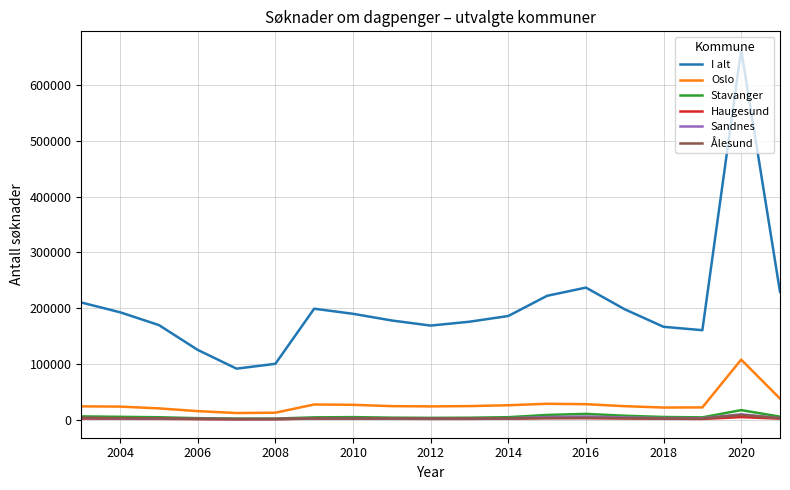

Which series has the widest spread of values?

I alt